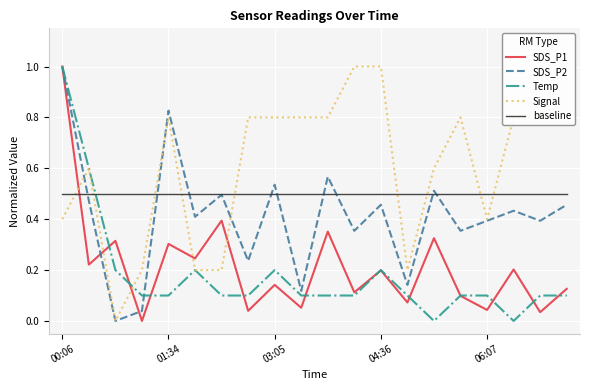

At how many categories does at least one series exceed 0?

20